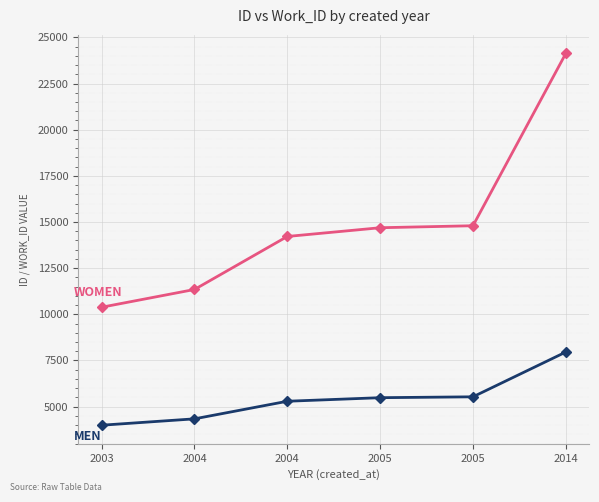

How many categories are shown in the chart?

6